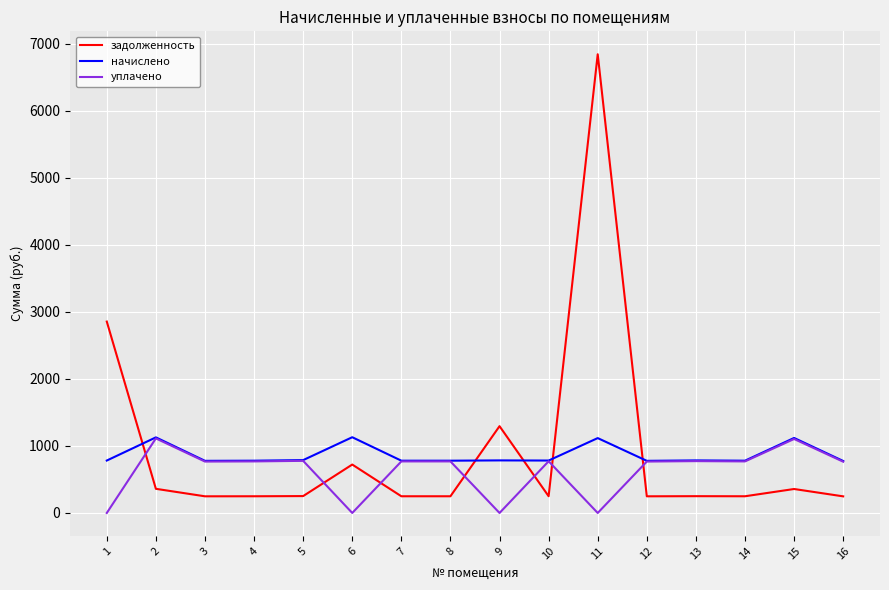

After their last crossing, which series has the higher values: задолженность or уплачено?

уплачено